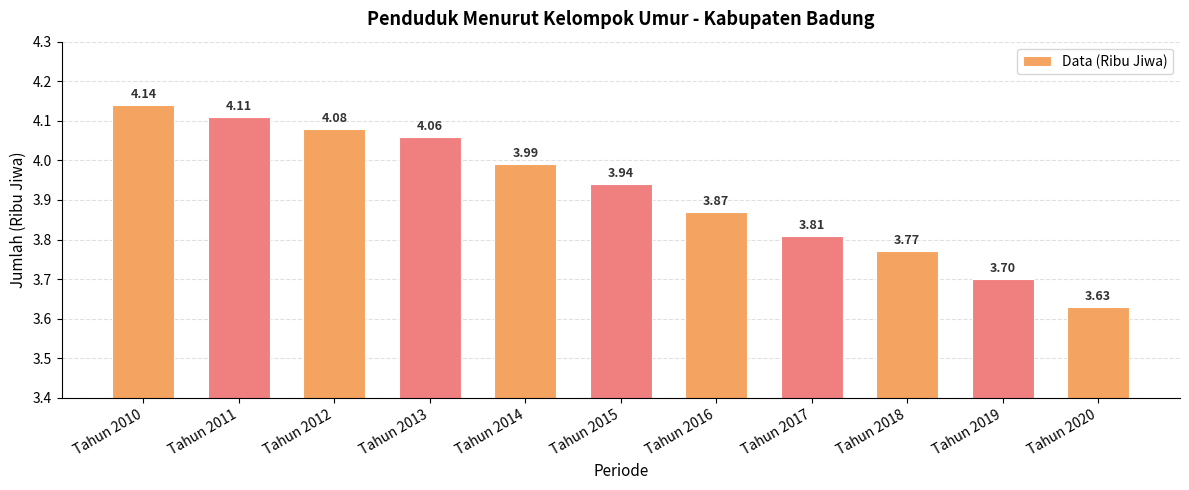

List the labels in order of value, largest first.

Tahun 2010, Tahun 2011, Tahun 2012, Tahun 2013, Tahun 2014, Tahun 2015, Tahun 2016, Tahun 2017, Tahun 2018, Tahun 2019, Tahun 2020